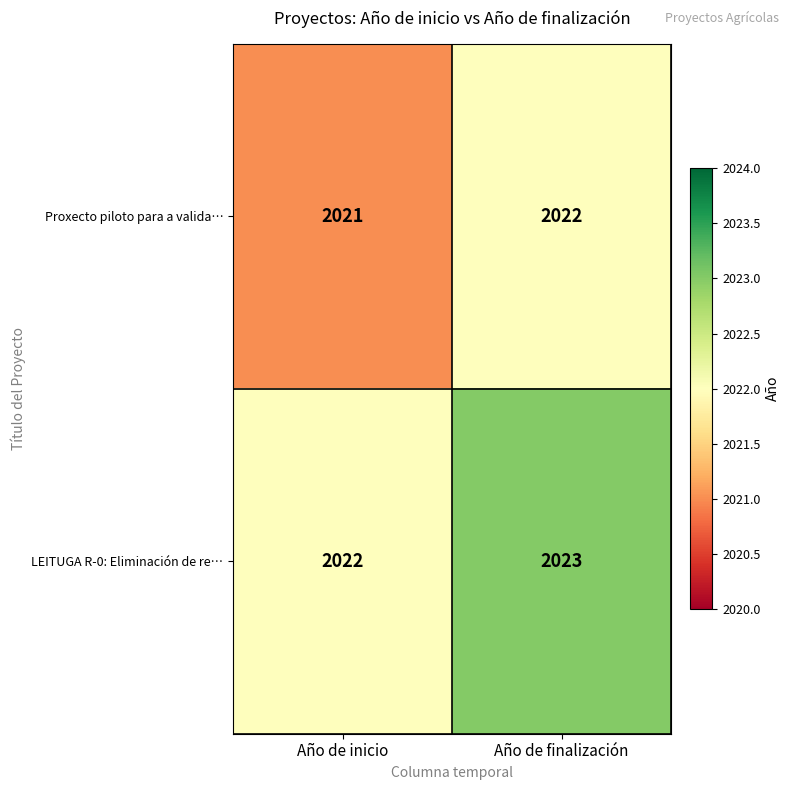

Rank the series at Año de inicio from highest to lowest value.

LEITUGA R-0: Eliminación de re…, Proxecto piloto para a valida…